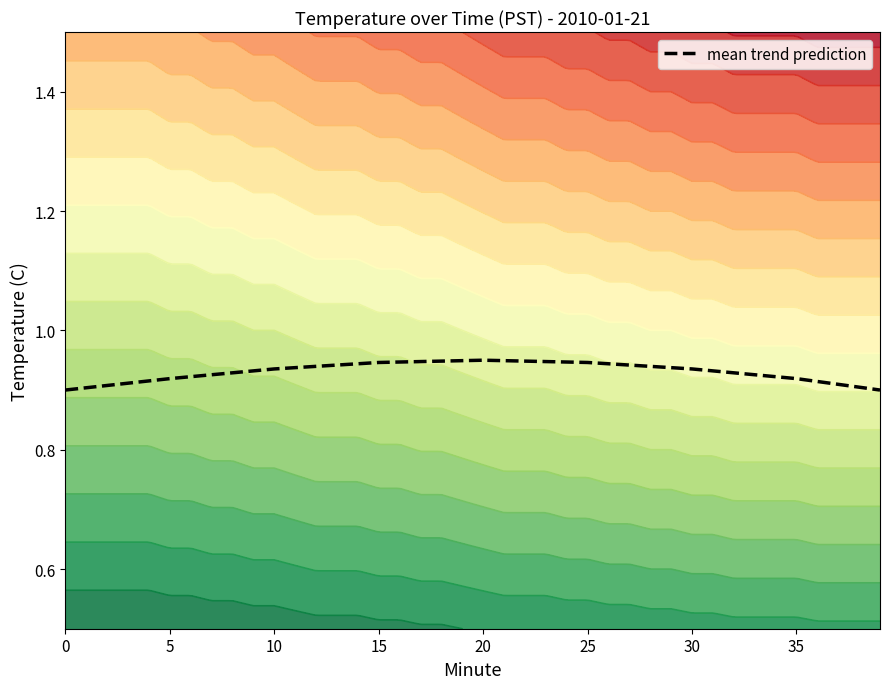

How many points are higher than both their immediate neighbors (excluding endpoints)?

1